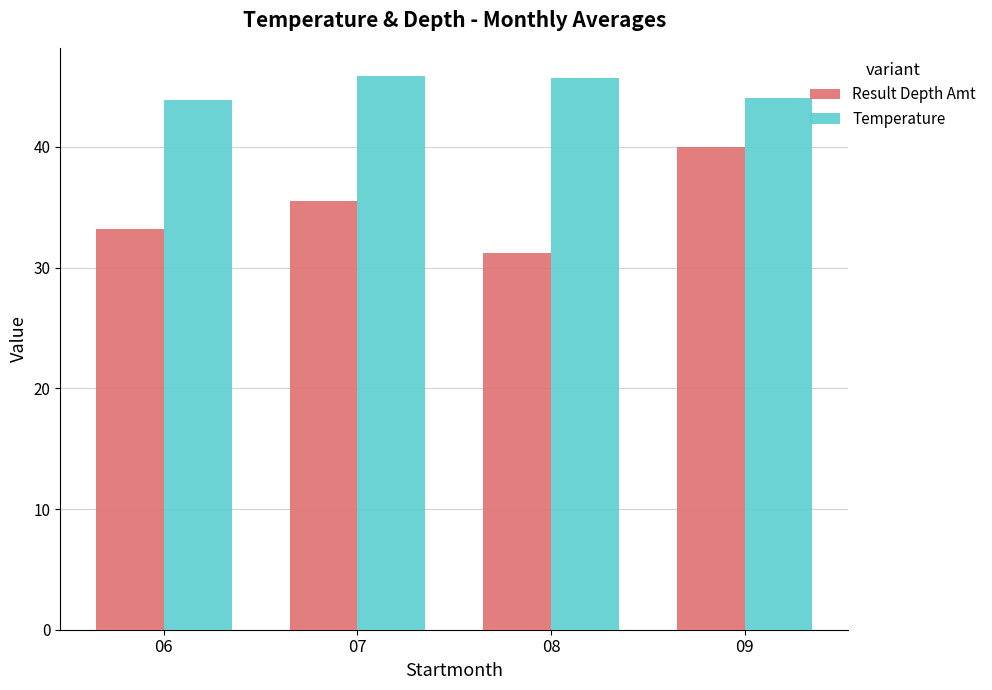

What is the difference between the Temperature values at 09 and 08?

1.6